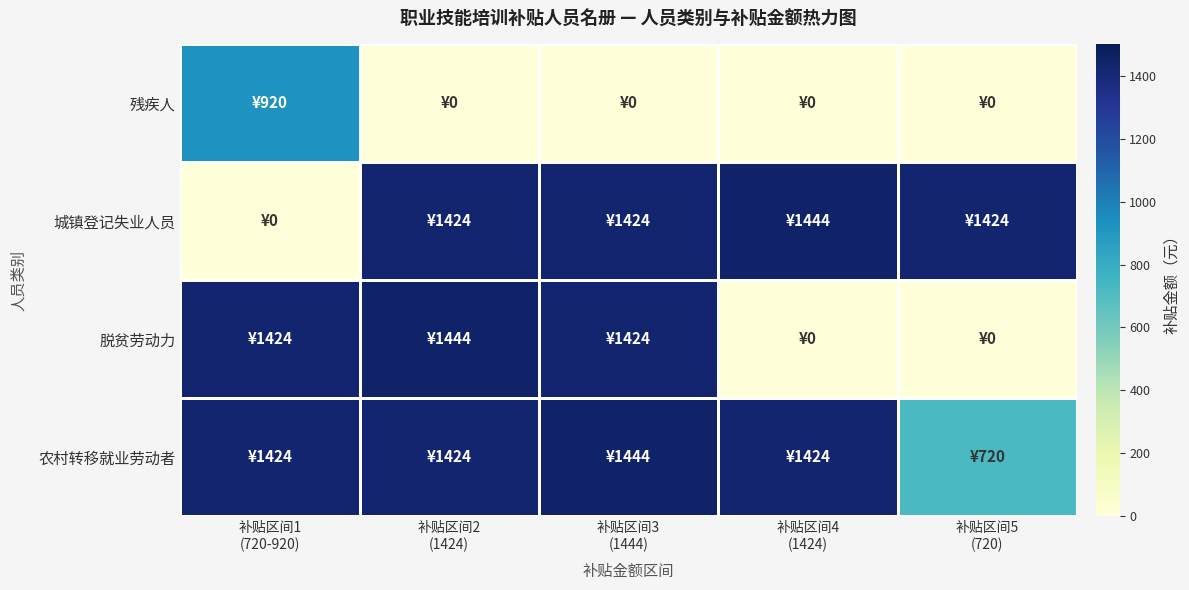

Between 补贴区间3 (1444) and 补贴区间5 (720), which series saw the biggest shift?

脱贫劳动力